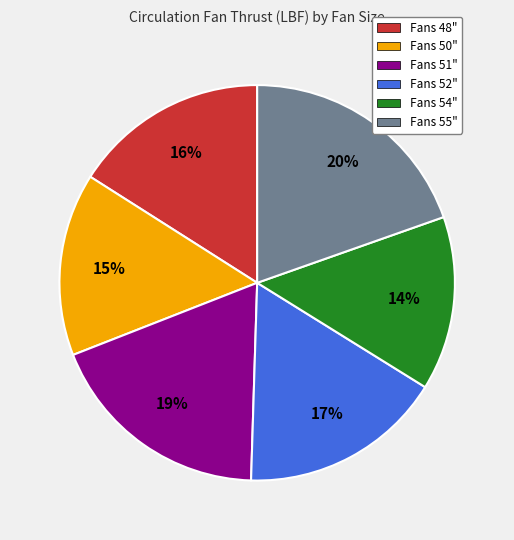

Is there a majority slice in this chart?

No